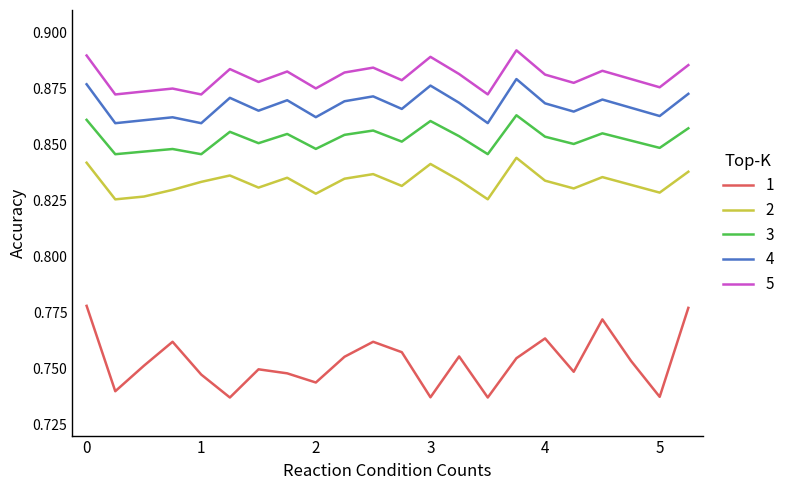

True or false: 3 and 5 cross at least once.

False